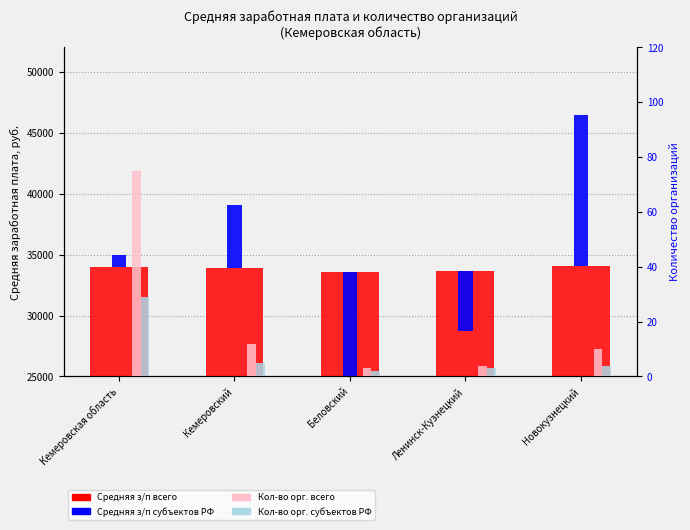

What is the label of the 3rd bar from the left?

Беловский